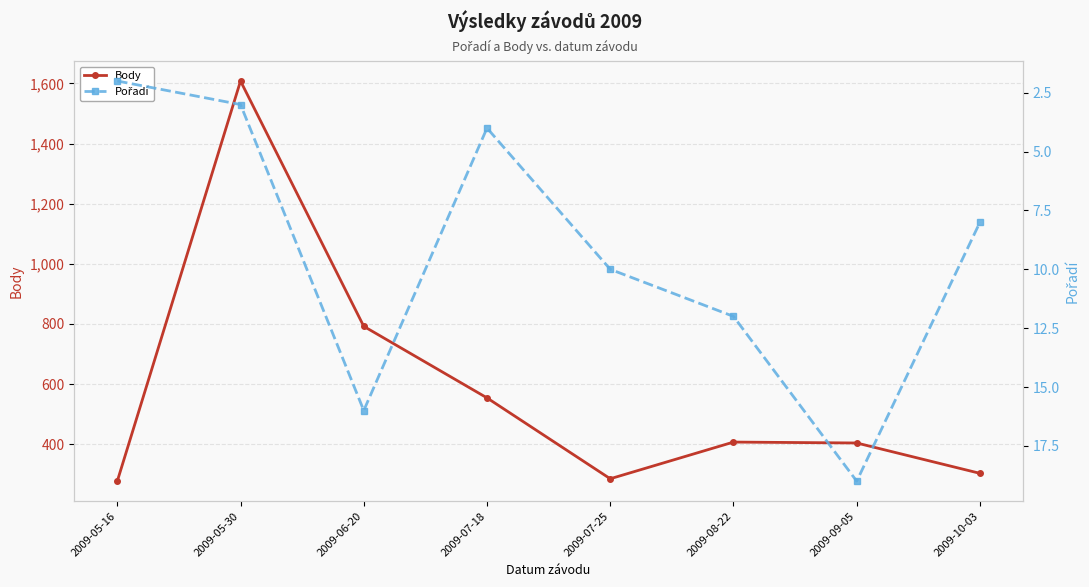

What is the approximate value of Body at 2009-08-22, to the nearest 50?

400